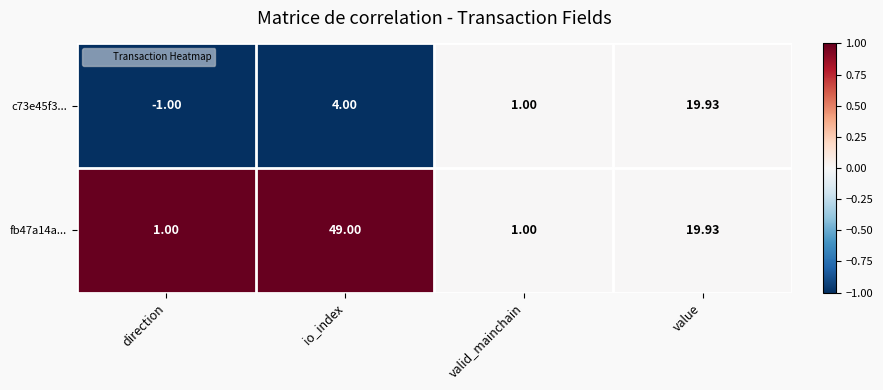

Where is c73e45f3... nearest to the value 9?

io_index